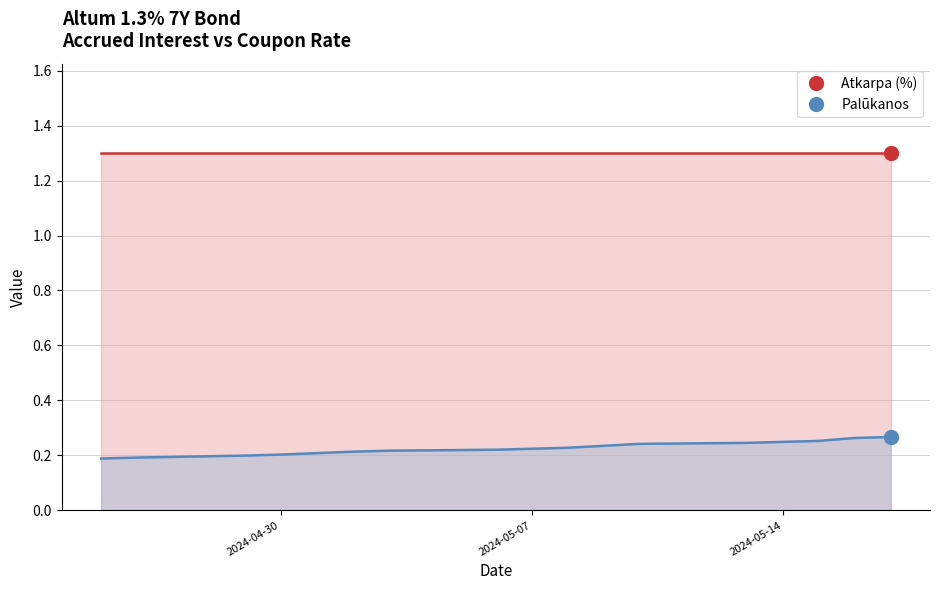

The chart shows a value of 0.2 at 2024-04-26. True or false?

True